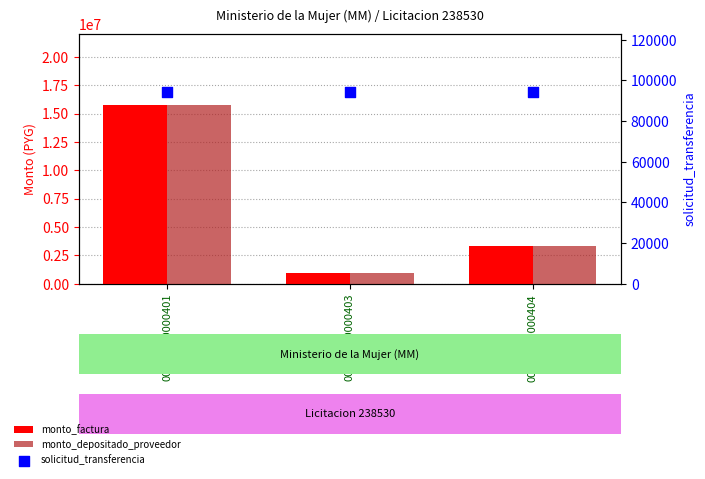

What is the total value across all series at 001-001-0000403?

2019521